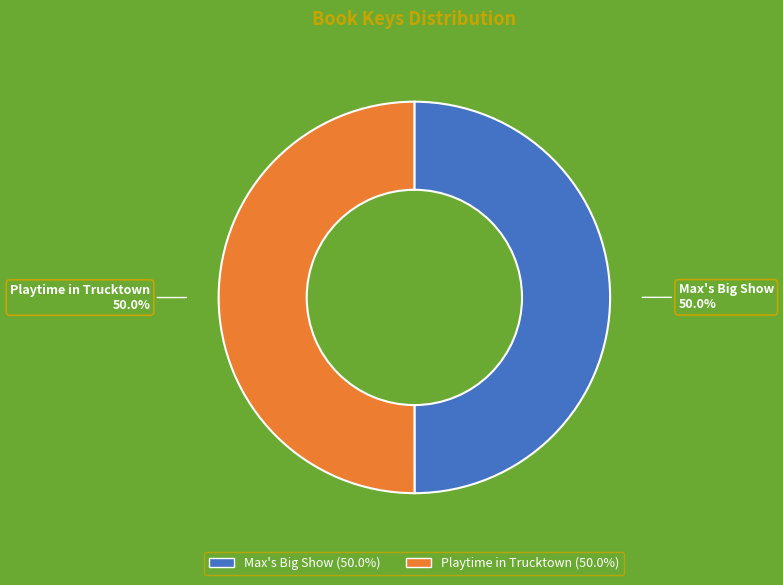

Is the sum of Max's Big Show and Playtime in Trucktown greater than half?

Yes